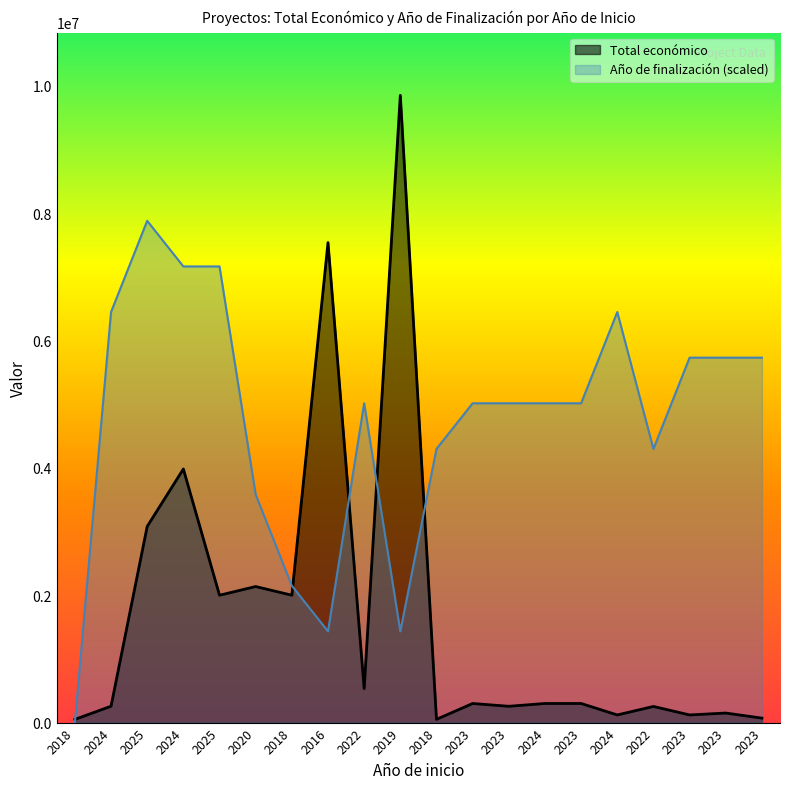

Is the value of Año de finalización at 2023 greater than the value of Total económico at 2023?

Yes